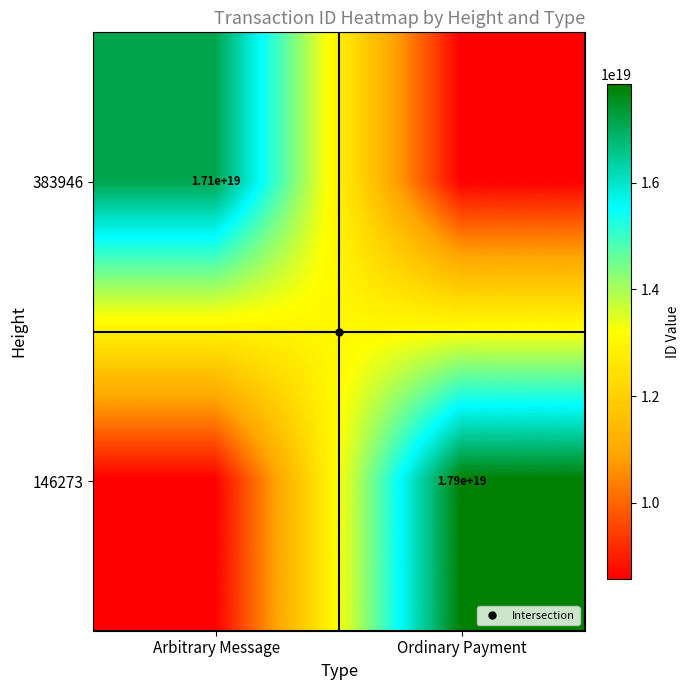

The 146273 series shows 8568445588971041792 at Arbitrary Message. True or false?

True